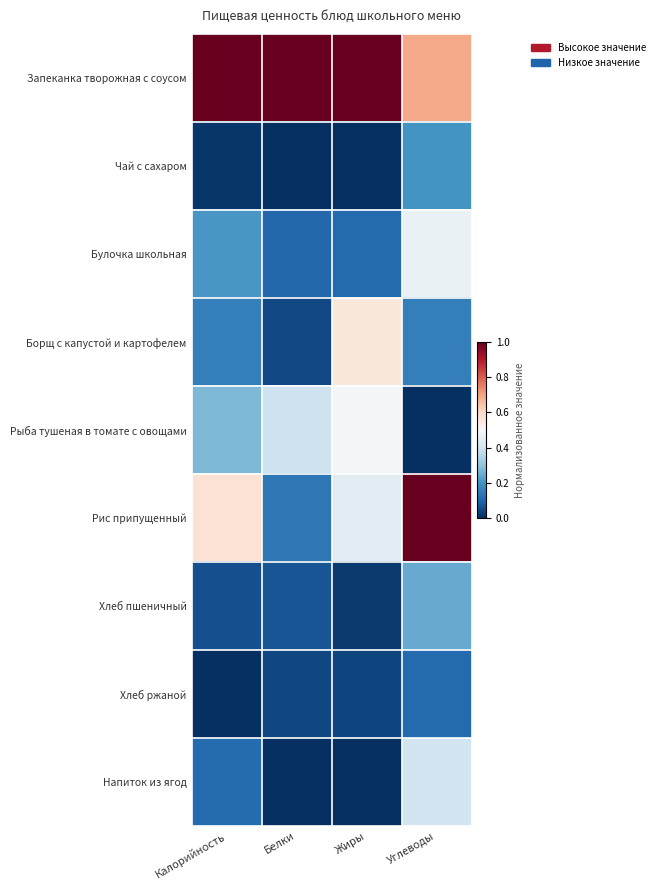

Reading left to right, extract all data points from this chart.

Запеканка творожная с соусом: Калорийность=1.0	Белки=1.0	Жиры=1.0	Углеводы=0.7
Чай с сахаром: Калорийность=0.0	Белки=0.0	Жиры=0.0	Углеводы=0.2
Булочка школьная: Калорийность=0.2	Белки=0.1	Жиры=0.1	Углеводы=0.5
Борщ с капустой и картофелем: Калорийность=0.2	Белки=0.0	Жиры=0.6	Углеводы=0.2
Рыба тушеная в томате с овощами: Калорийность=0.3	Белки=0.4	Жиры=0.5	Углеводы=0.0
Рис припущенный: Калорийность=0.6	Белки=0.1	Жиры=0.4	Углеводы=1.0
Хлеб пшеничный: Калорийность=0.1	Белки=0.1	Жиры=0.0	Углеводы=0.2
Хлеб ржаной: Калорийность=0.0	Белки=0.0	Жиры=0.0	Углеводы=0.1
Напиток из ягод: Калорийность=0.1	Белки=0.0	Жиры=0.0	Углеводы=0.4